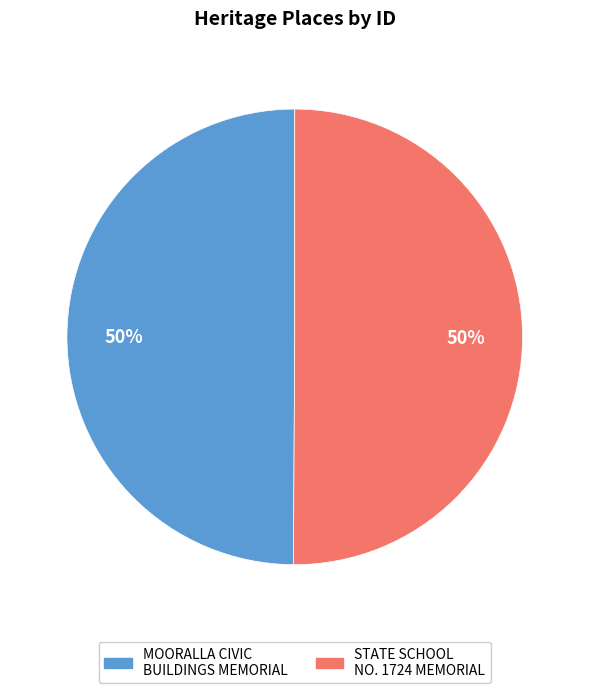

The STATE SCHOOL NO. 1724 MEMORIAL slice represents 50% of the pie. True or false?

True